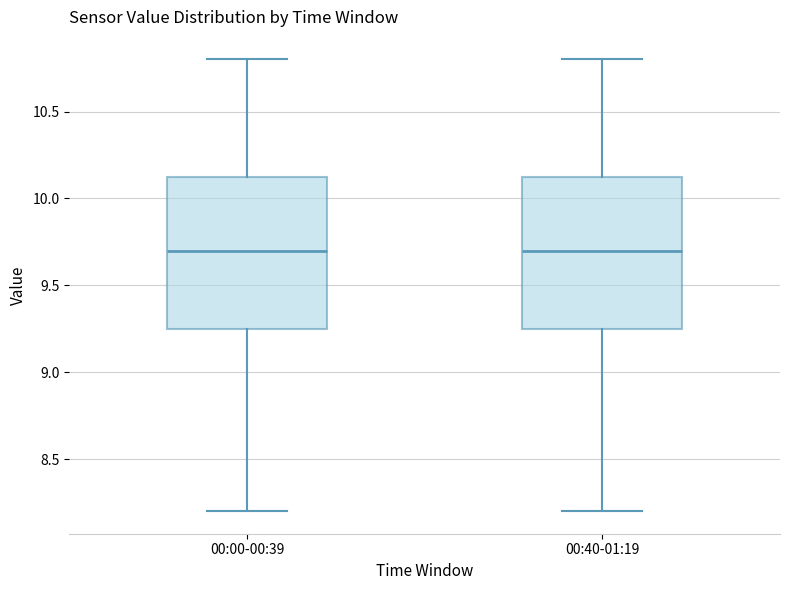

Where does the lower whisker of the box for 00:00-00:39 end on the y-axis? The values are not printed on the chart, so give them approximately, as read against the axis.

8.20